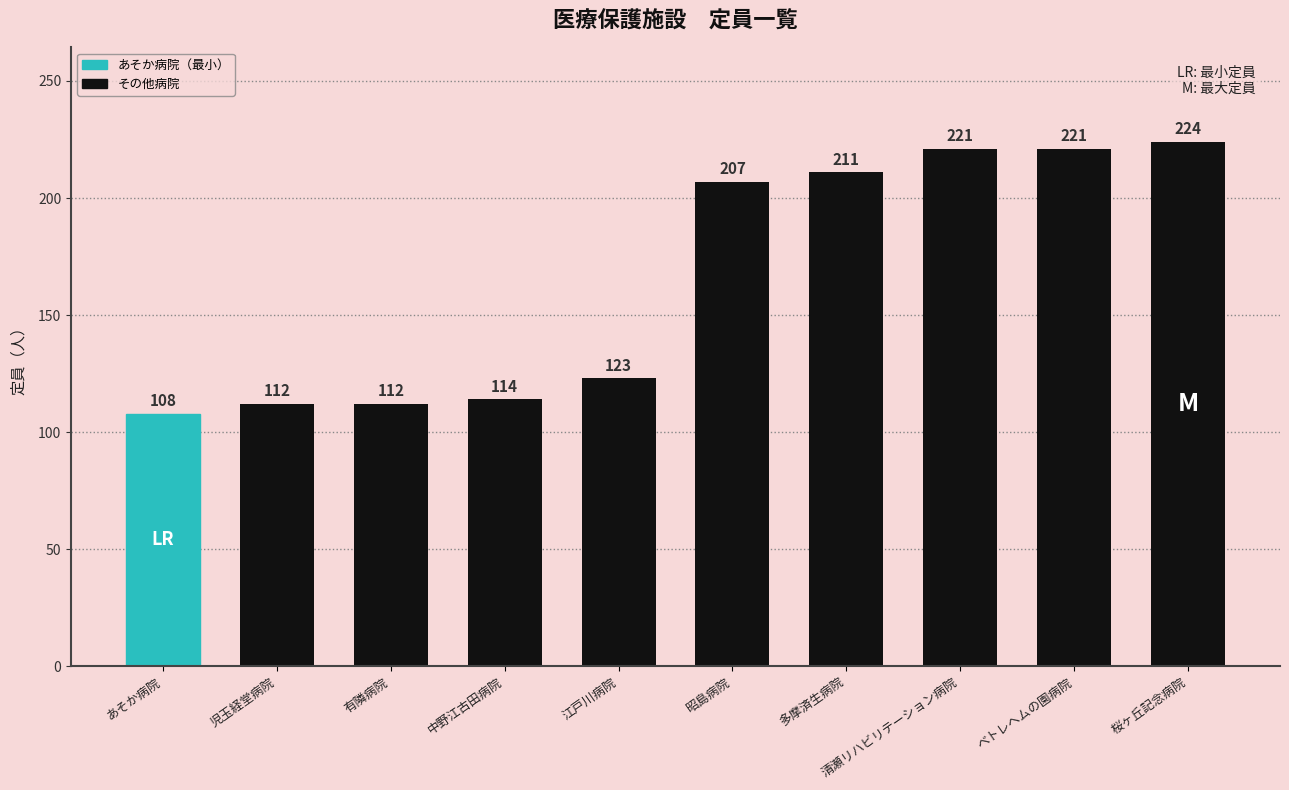

What is the value of the 3rd bar from the left?

112